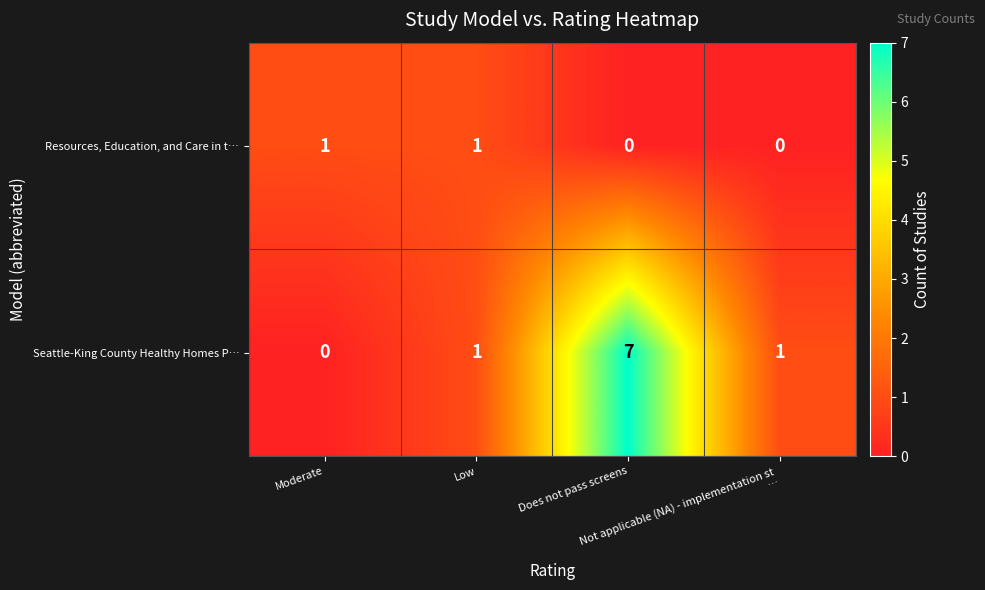

Count the Seattle-King County Healthy Homes P… values in the range 1 to 7.

3